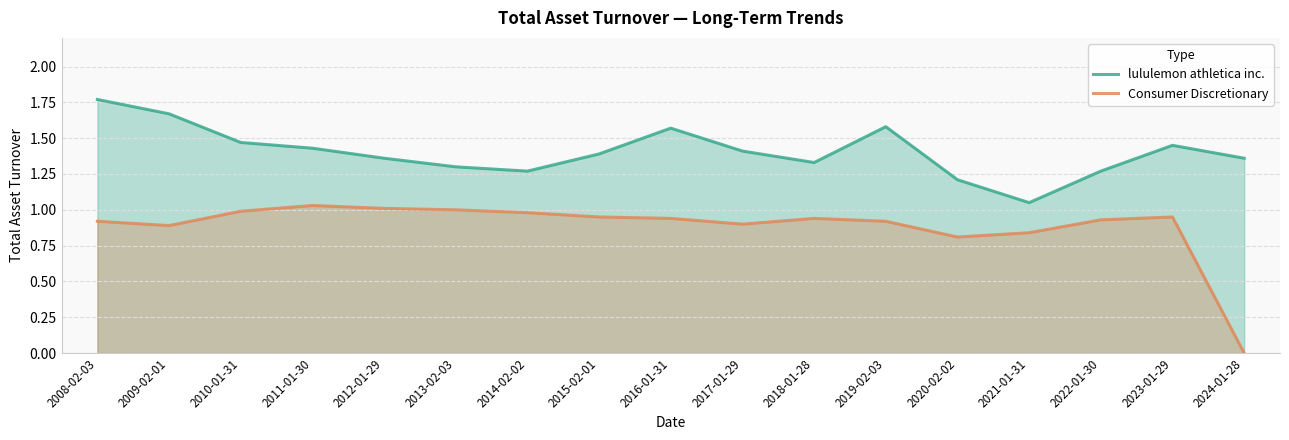

Reading right to left, transcribe all the data shown in this chart.

lululemon athletica inc.: 1.4	1.4	1.3	1.1	1.2	1.6	1.3	1.4	1.6	1.4	1.3	1.3	1.4	1.4	1.5	1.7	1.8
Consumer Discretionary: 0.0	0.9	0.9	0.8	0.8	0.9	0.9	0.9	0.9	0.9	1.0	1.0	1.0	1.0	1.0	0.9	0.9